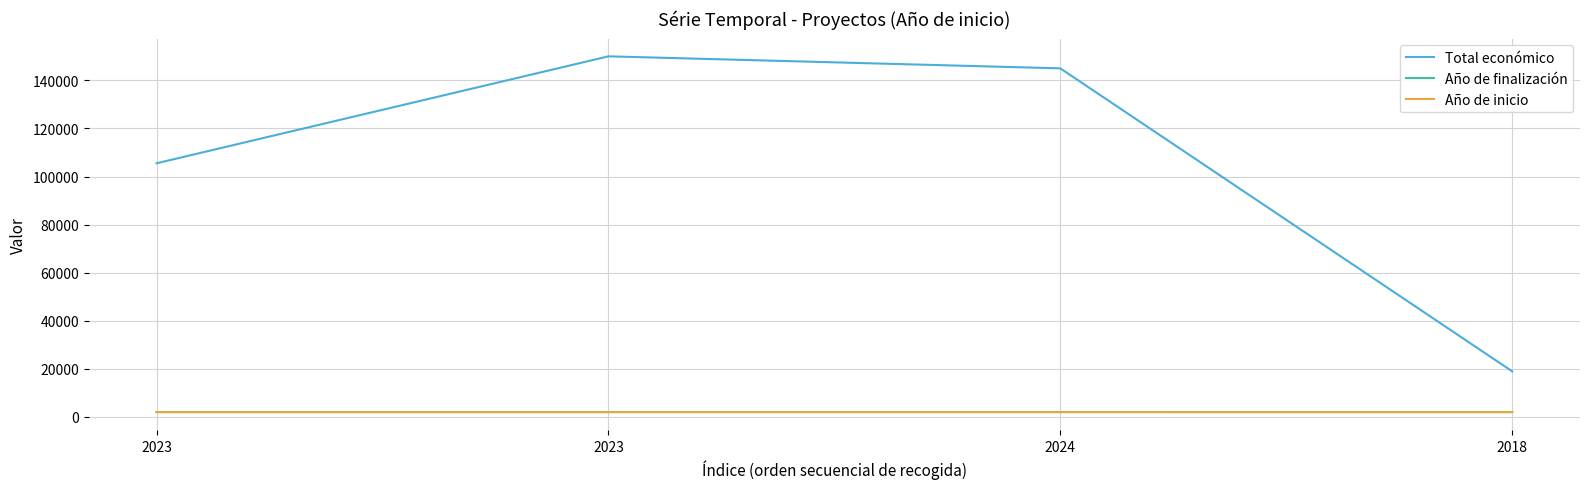

Is this an area chart (filled region under the line)?

No